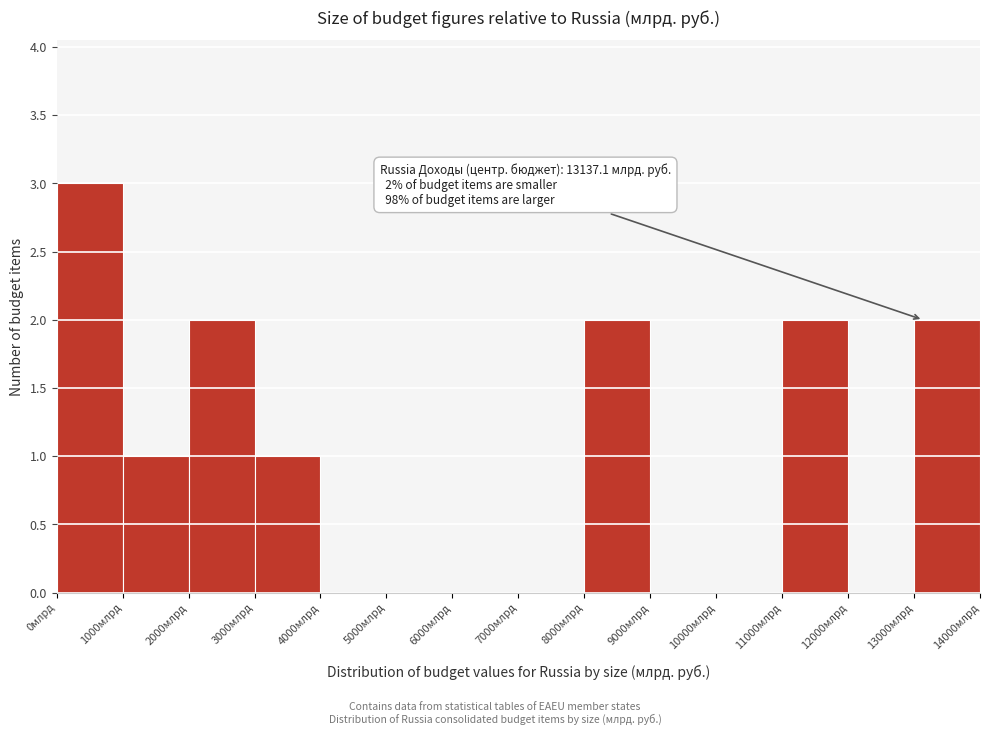

Which range on the x-axis has the tallest bar?

0 to 1000